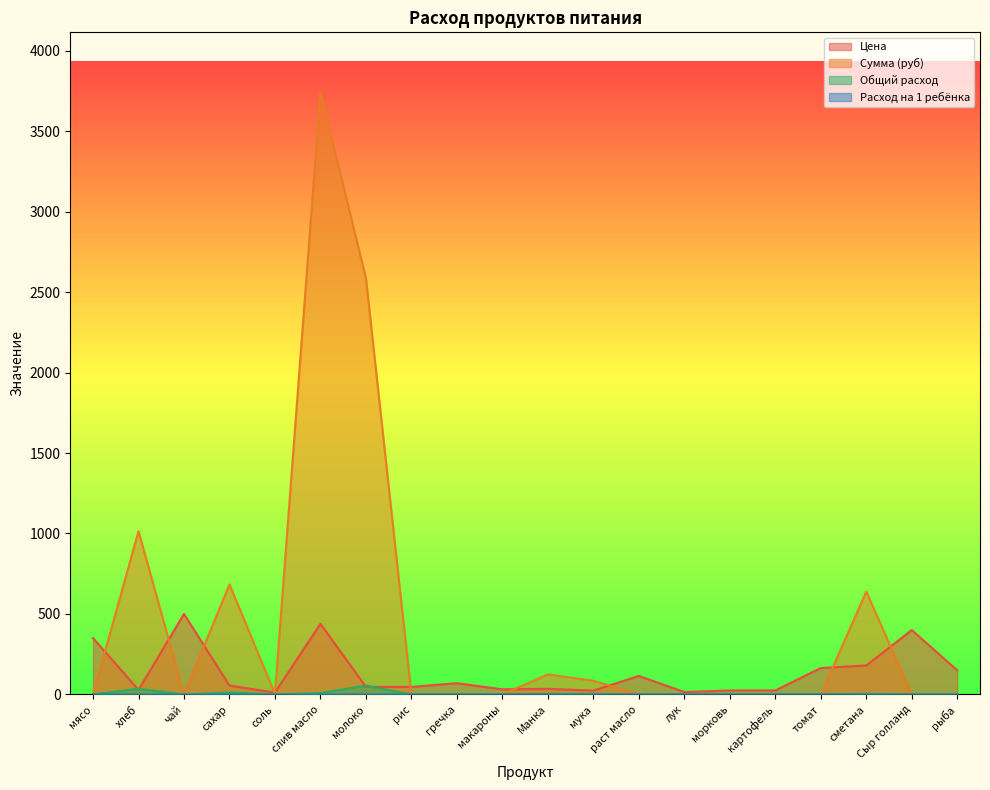

Which has a higher value, чай or Манка?

чай